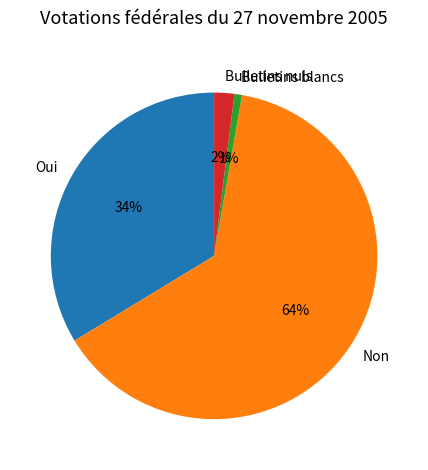

Rank the categories by value from highest to lowest.

Non, Oui, Bulletins nuls, Bulletins blancs